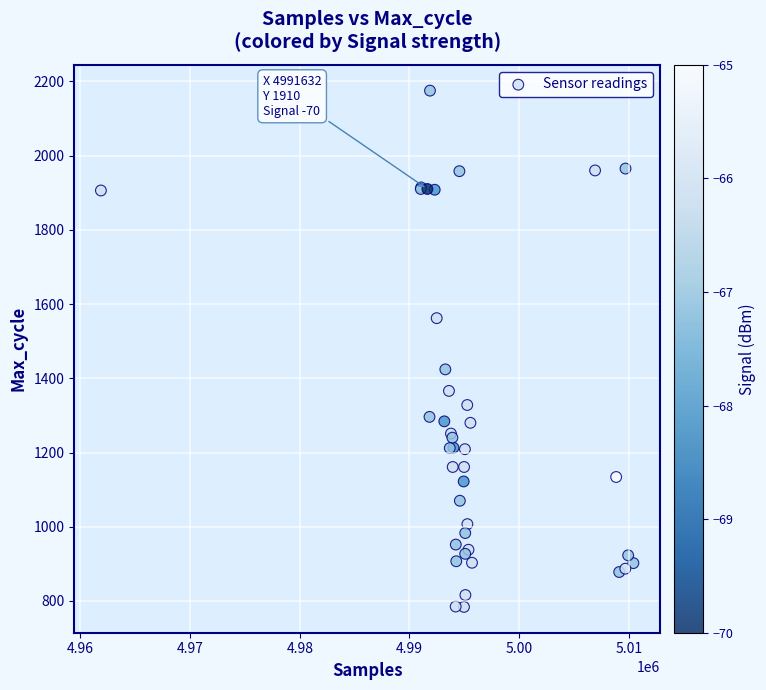

What Y value in the scatter plot is closest to 1479?

1424